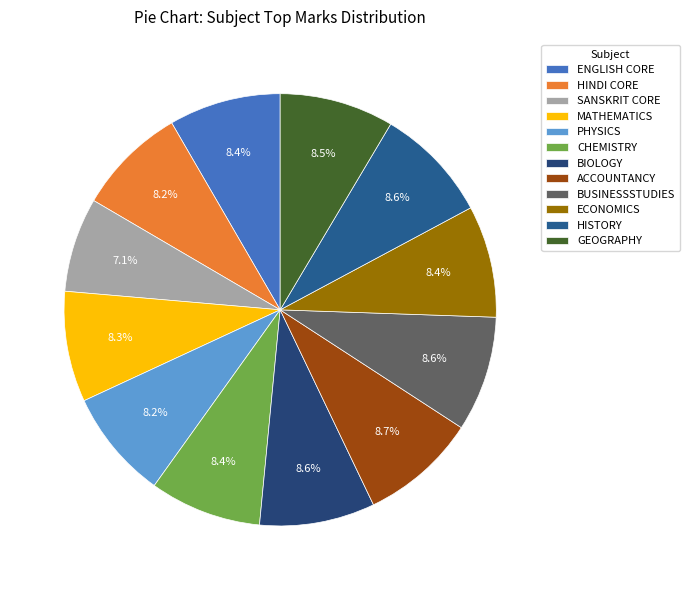

To the nearest percent, what percentage of the pie is HISTORY?

9%